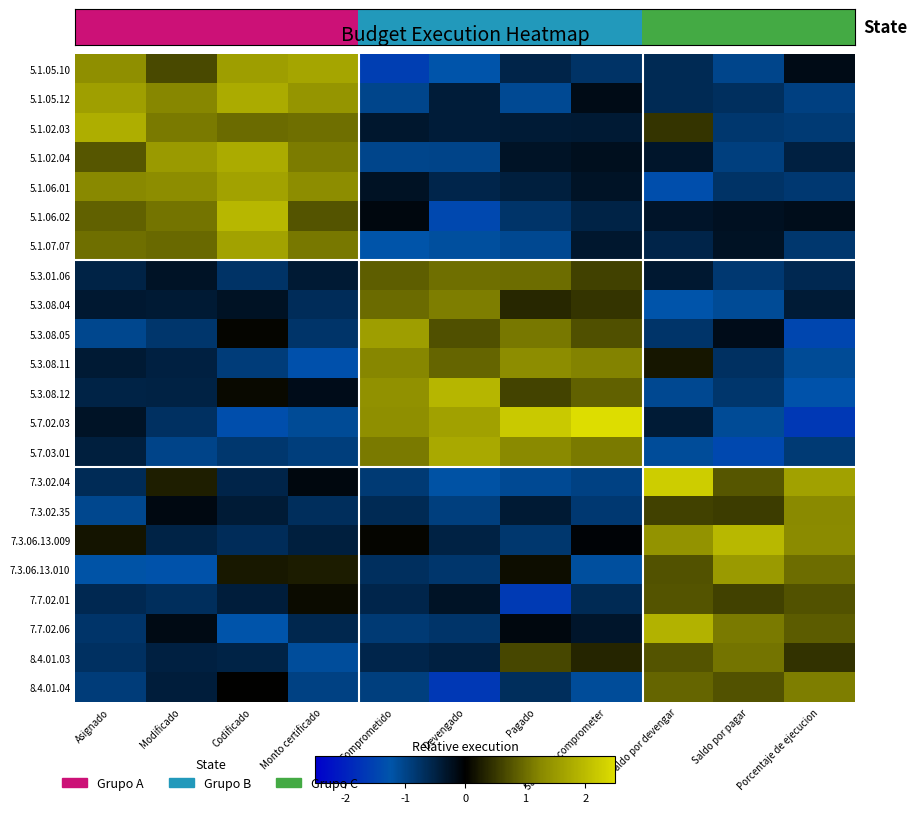

Which label corresponds to the largest value in the chart?

Saldo por comprometer